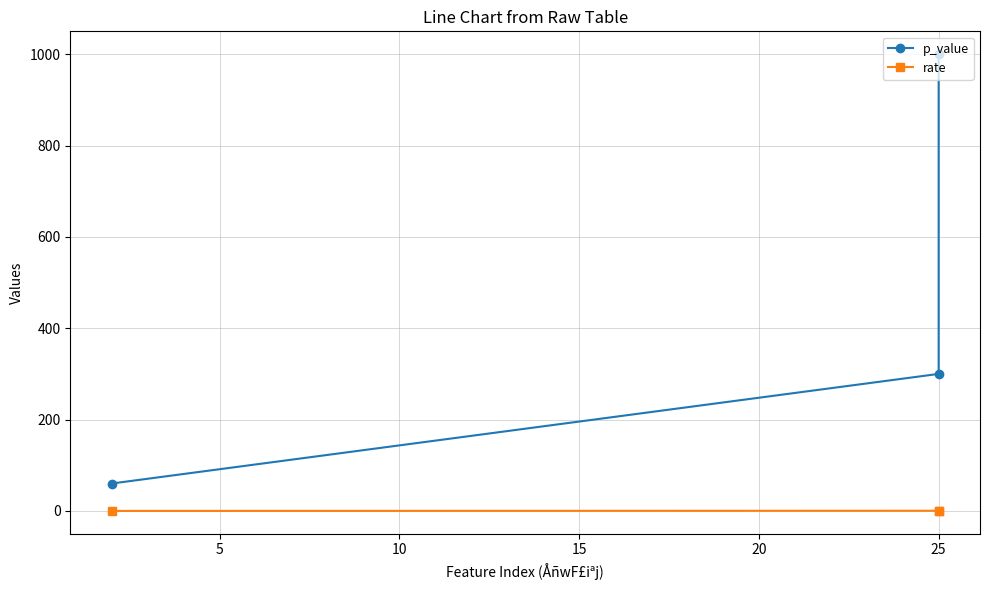

Rank the series by their maximum value, from lowest to highest.

rate, p_value